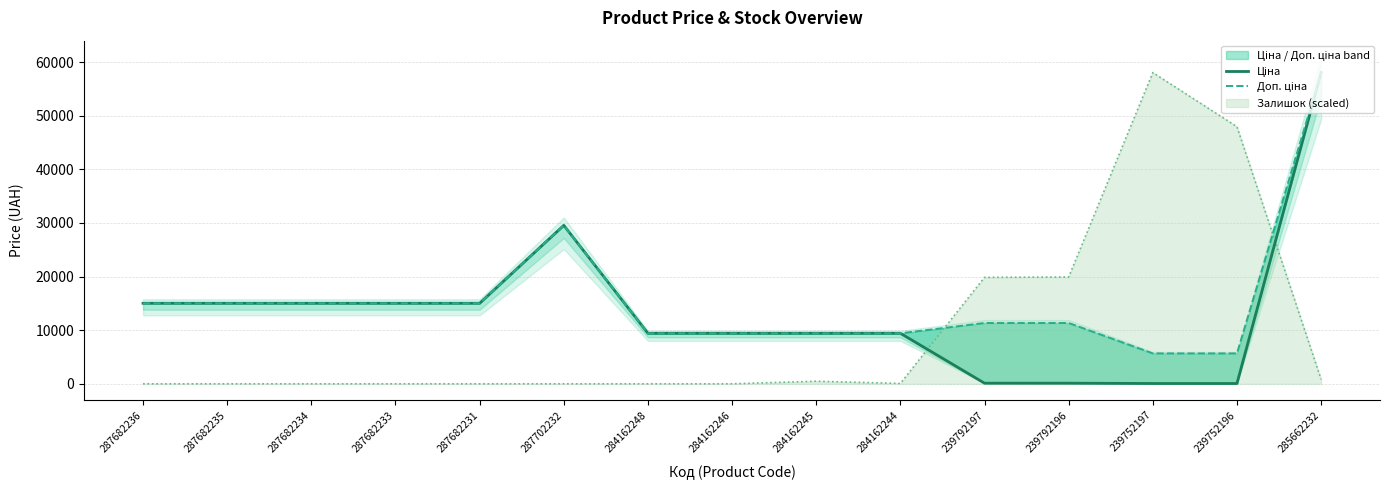

The value of Ціна at 284162244 is 9416.9. True or false?

True